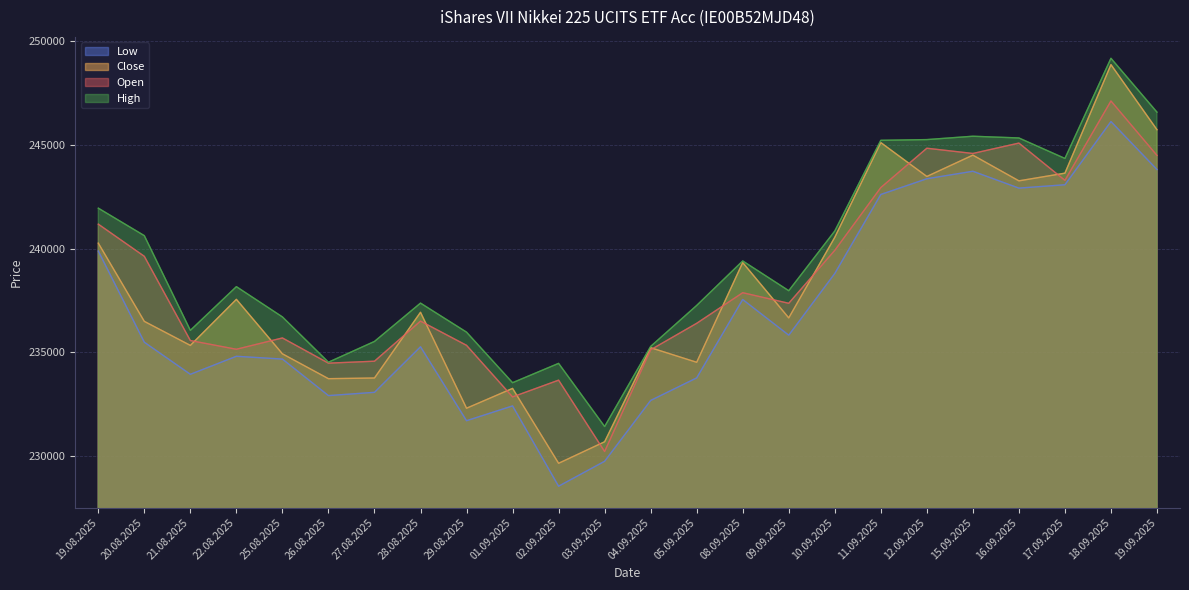

What is the difference between the Open values at 28.08.2025 and 03.09.2025?

6281